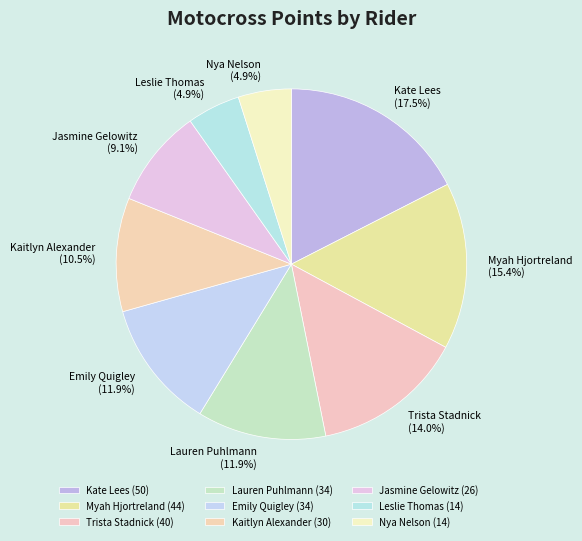

Count the number of slices in the pie.

9